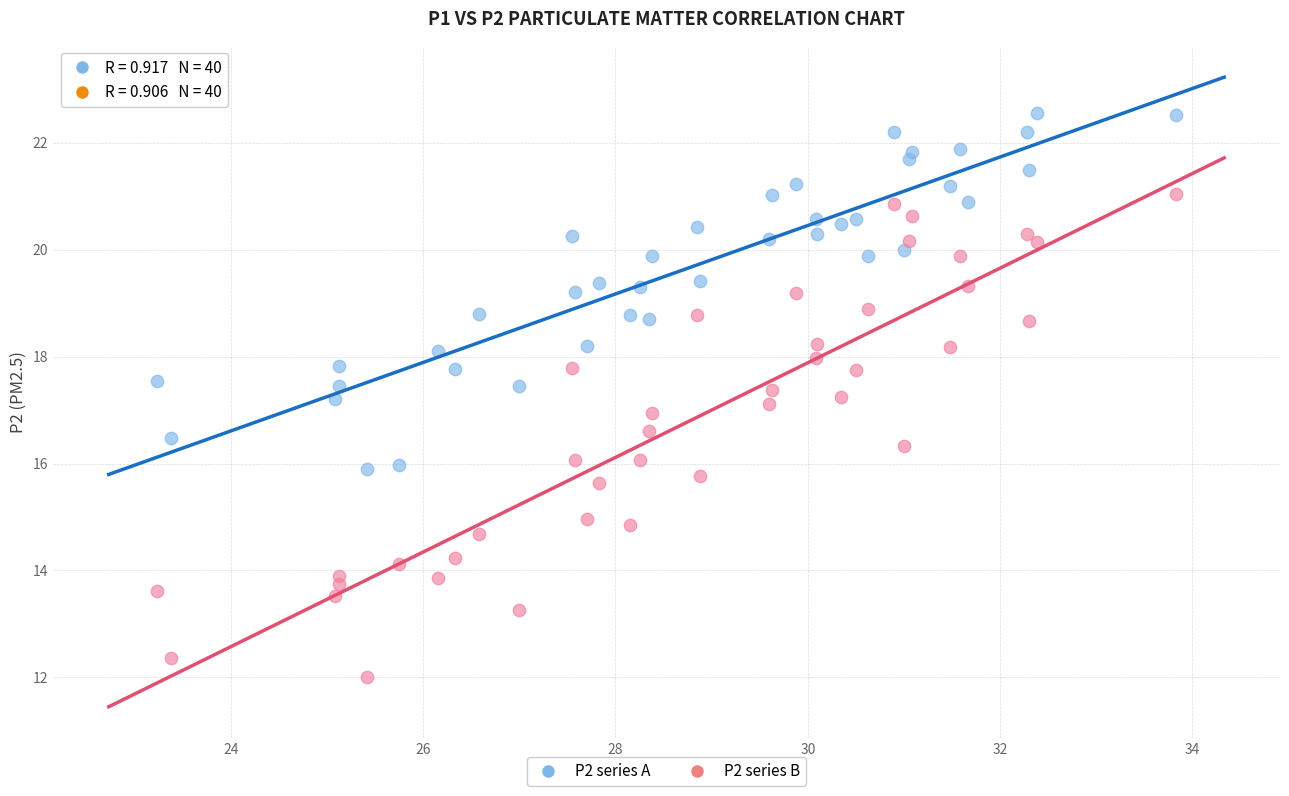

Across all data points, what is the range of Y values (max minus min)?

10.5